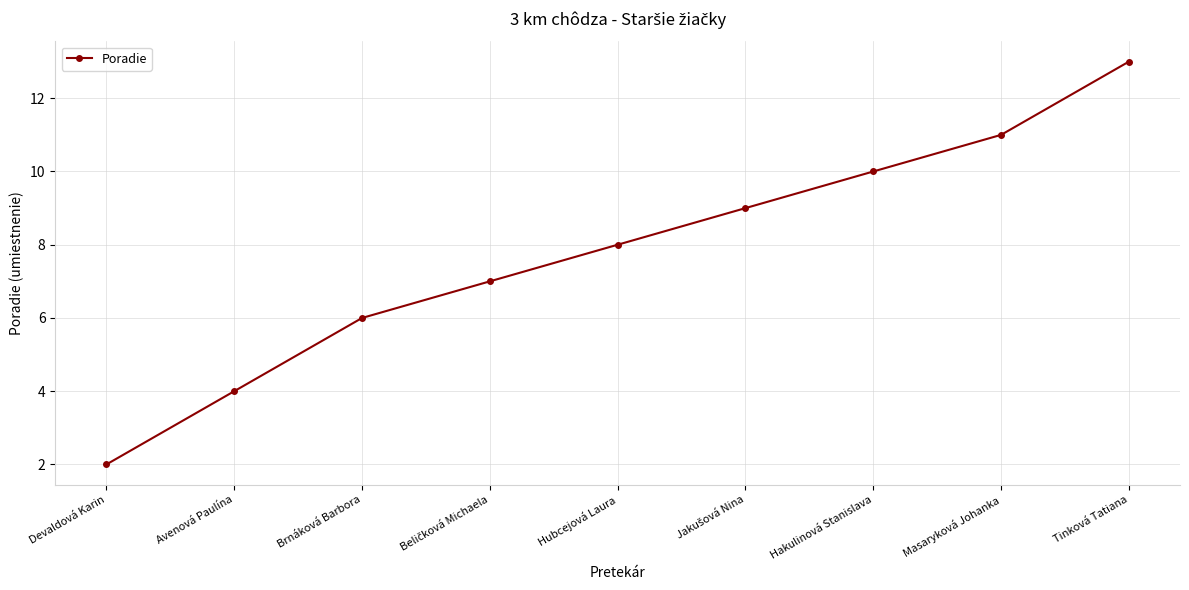

Count the number of data series in this chart.

1